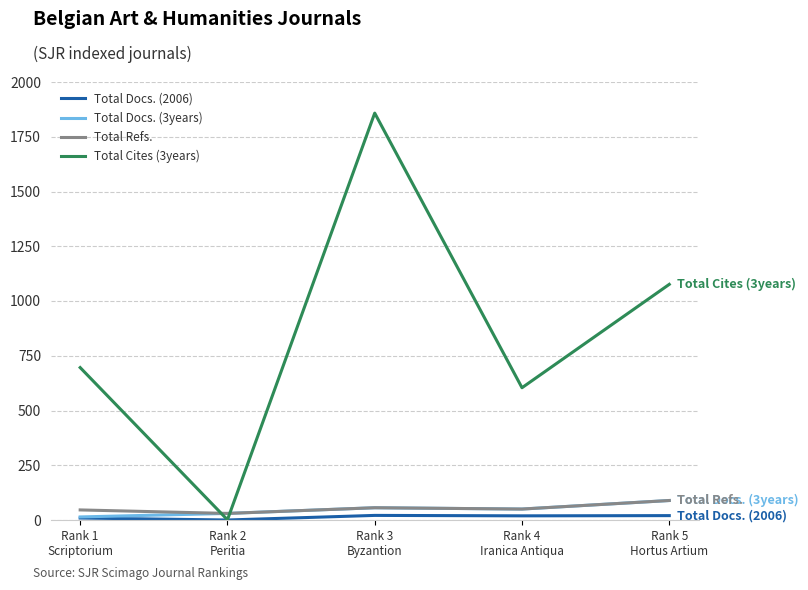

What is the approximate value of Total Cites (3years) at Rank 1
Scriptorium?

696